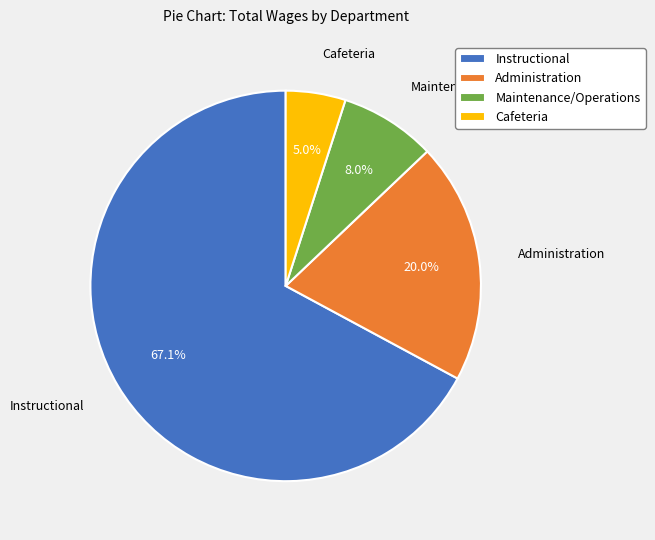

What percentage is the Cafeteria slice, to the nearest percent?

5%